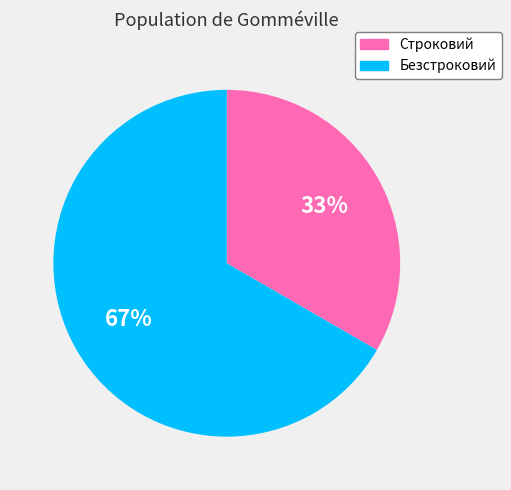

How many segments does this pie chart have?

2